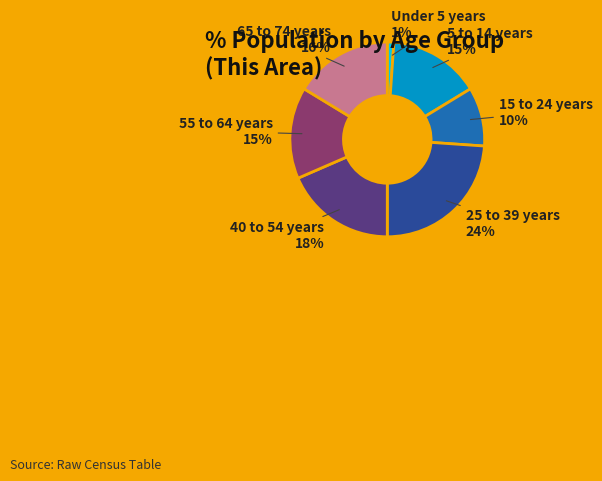

True or false: 15 to 24 years accounts for 10% of the total.

True